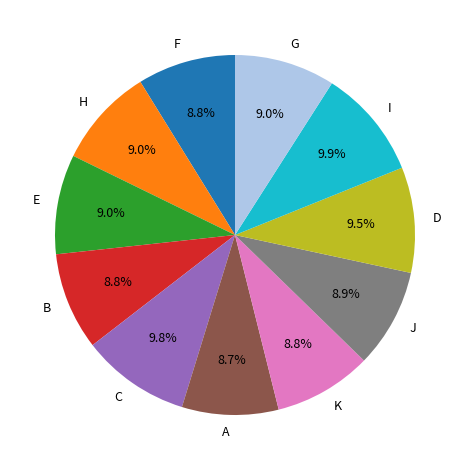

Is K the majority of the pie?

No